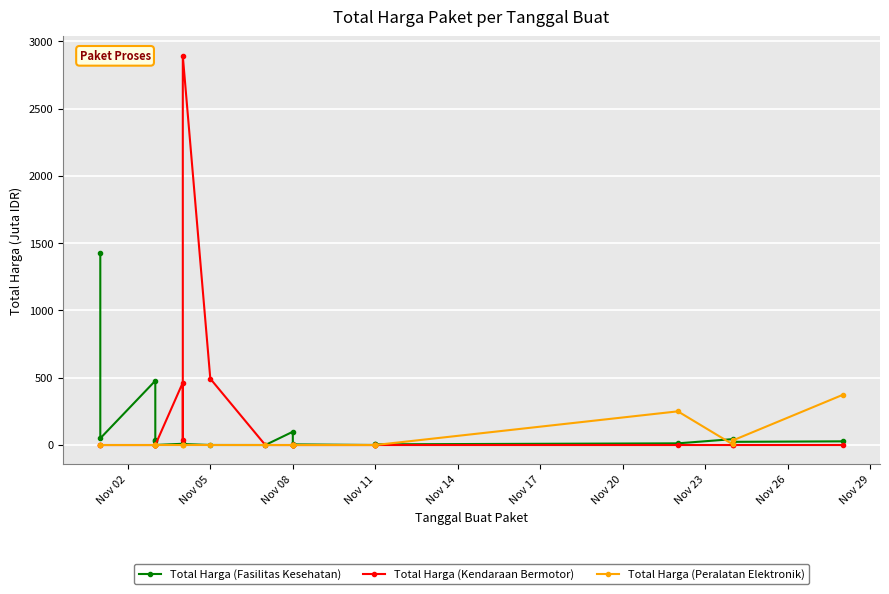

At which category does Total Harga (Fasilitas Kesehatan) reach its first local valley?

Nov 05